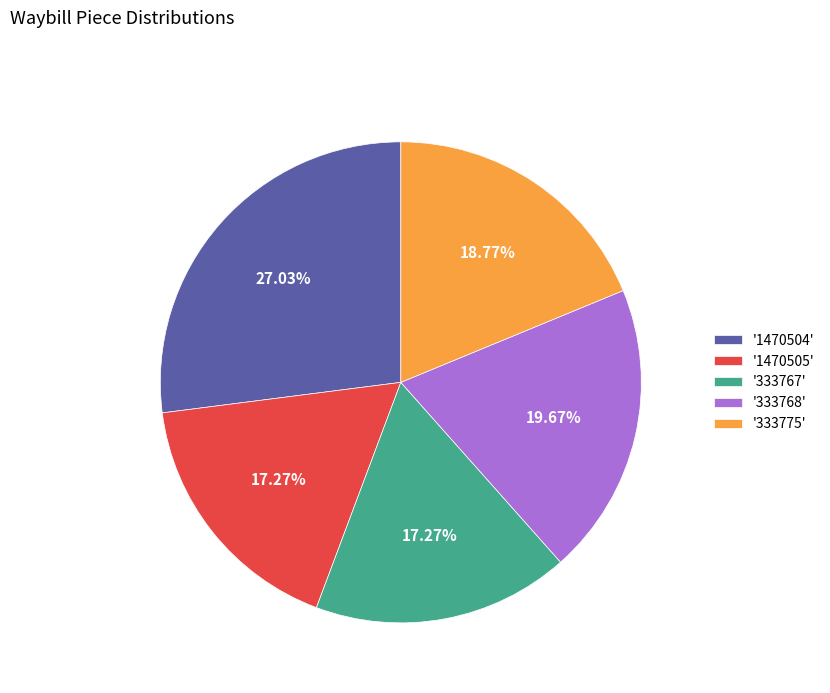

Between '333775' and '1470504', which is larger?

'1470504'